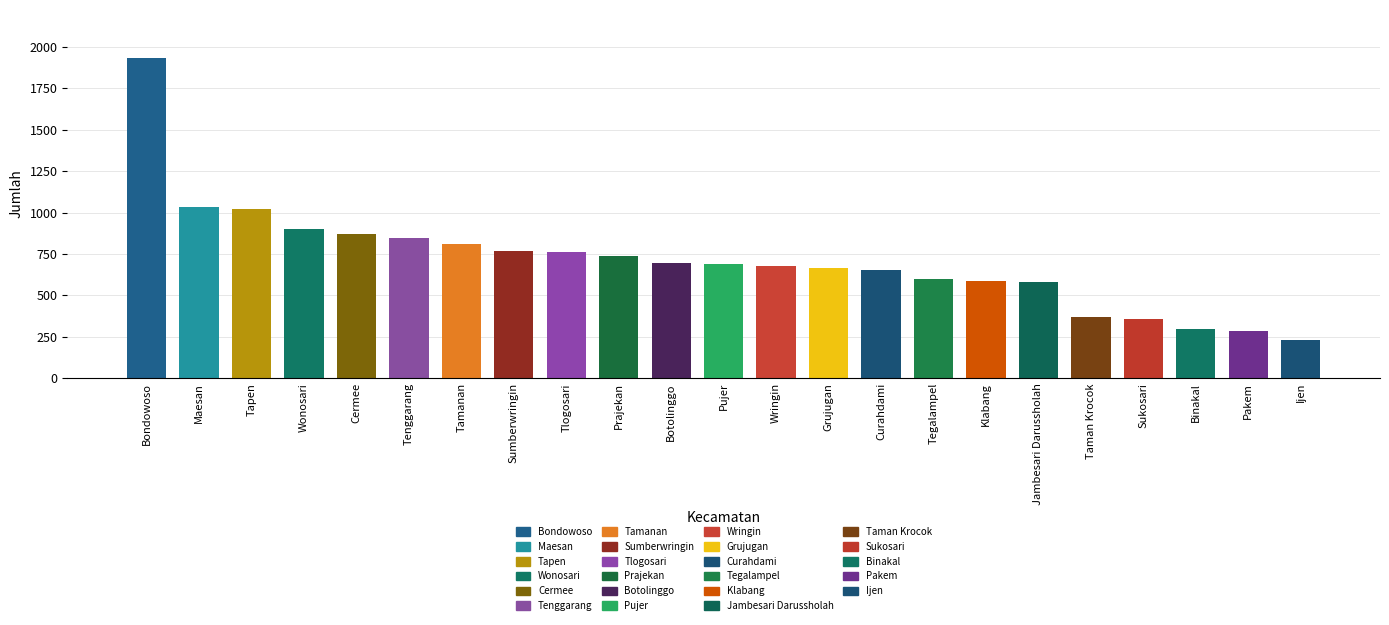

What is the label of the 16th bar from the left?

Tegalampel